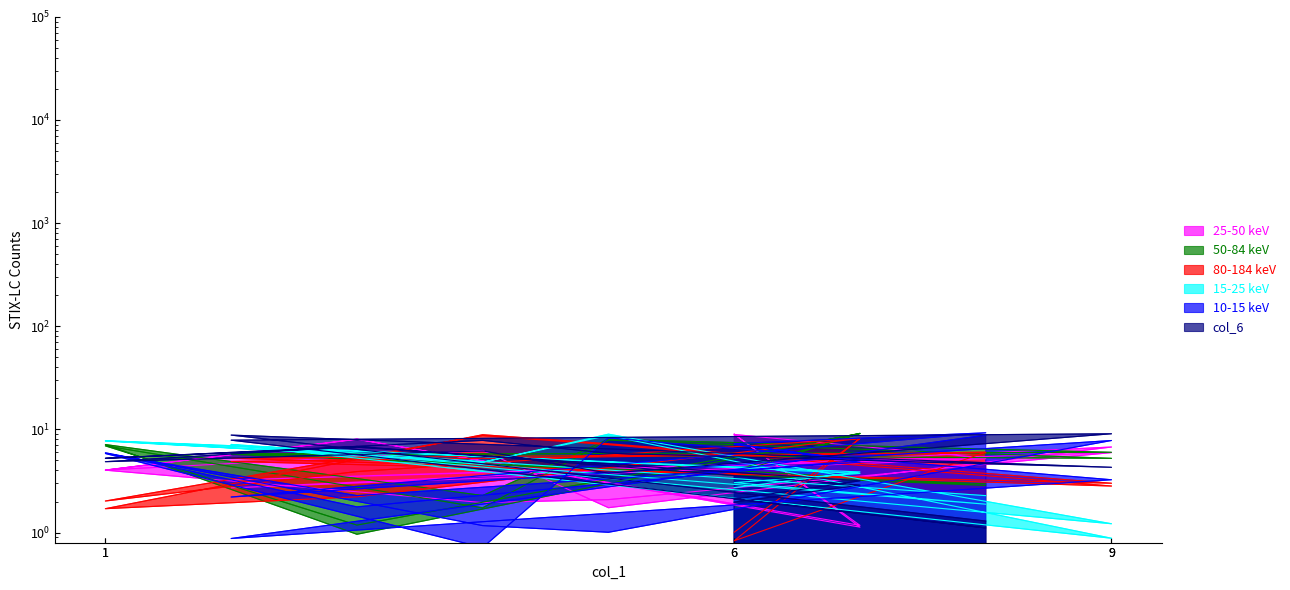

In col_3, how many points are lower than both neighbors (excluding endpoints)?

6